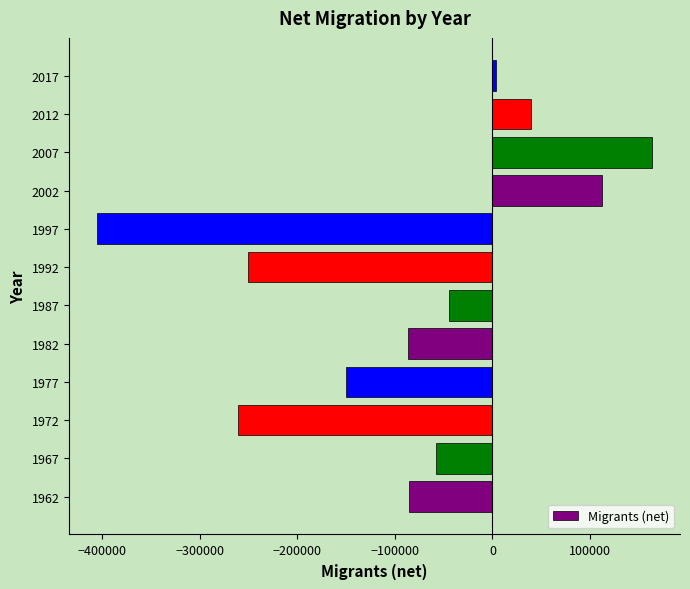

What is the change in value from 1997 to 2007?

+568732